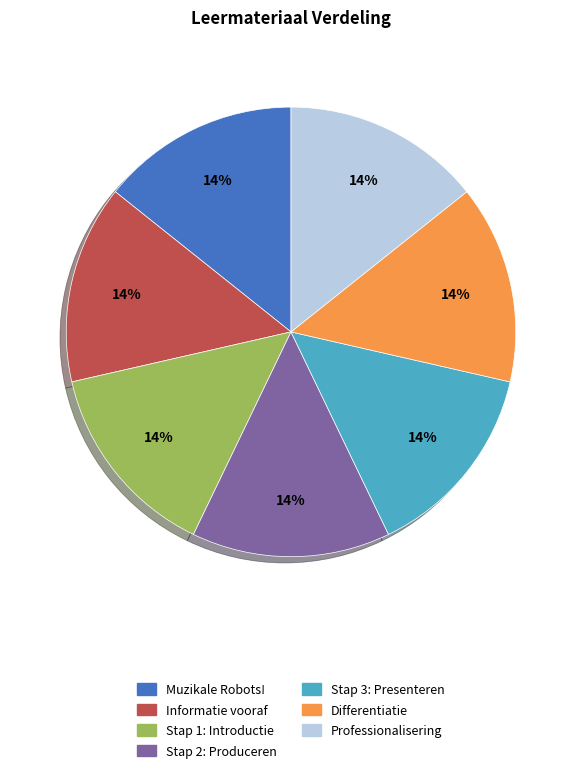

Do Differentiatie and Stap 2: Produceren together represent more than half of the pie?

No